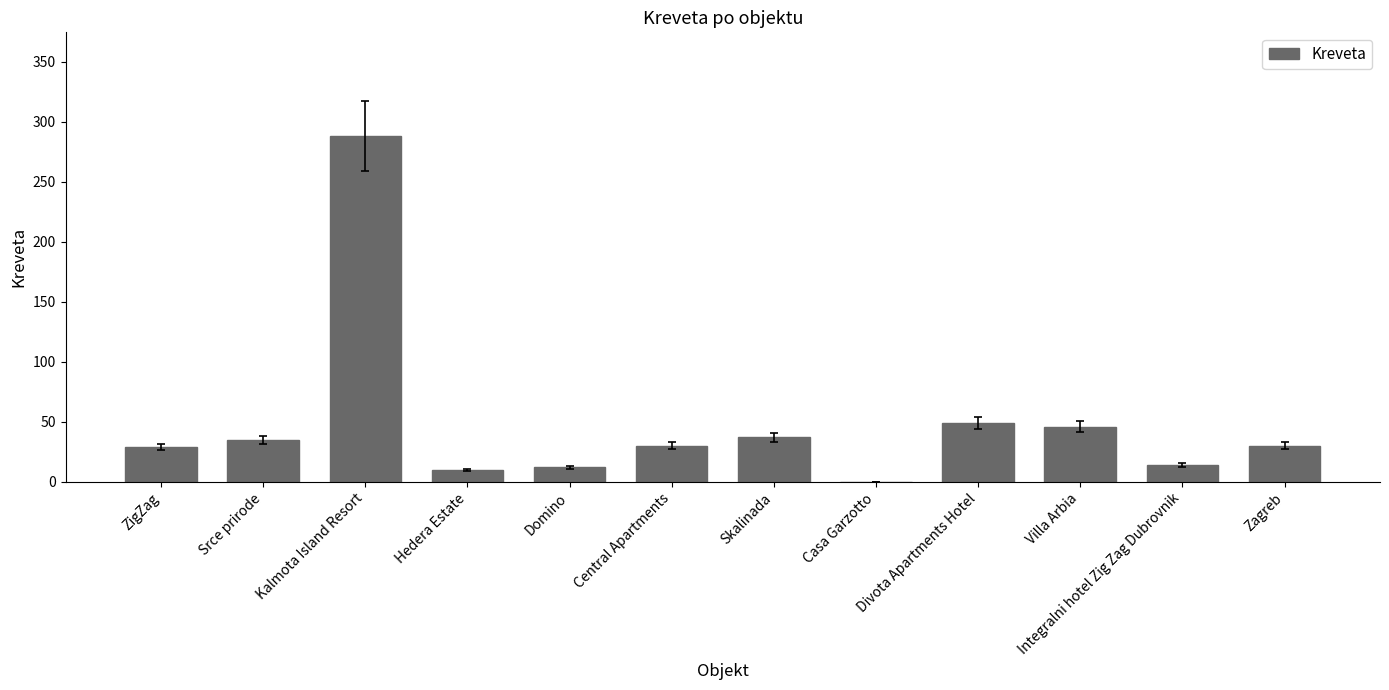

The value at Kalmota Island Resort is 196. True or false?

False